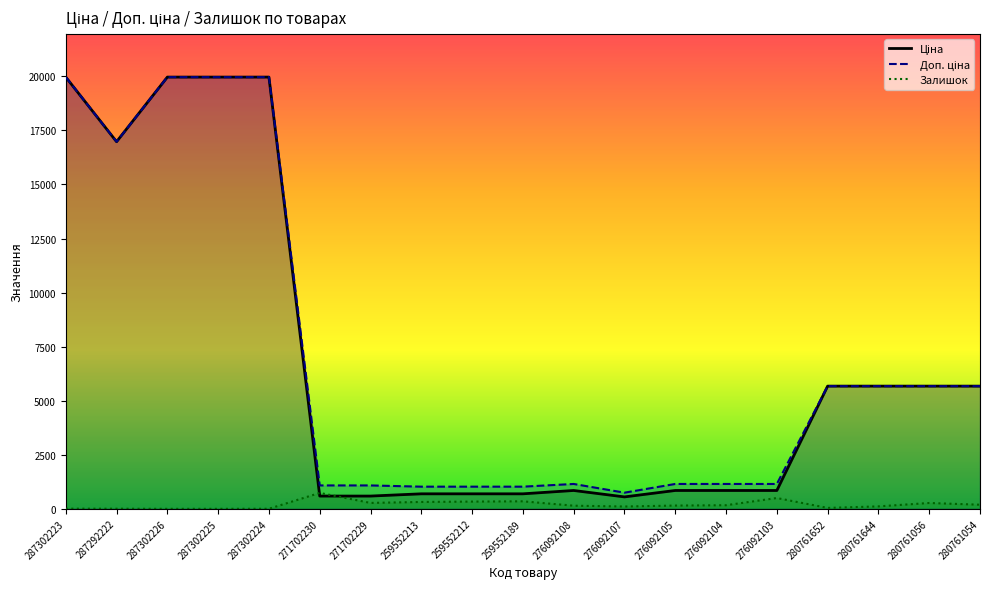

True or false: Доп. ціна and Ціна intersect in this chart.

False